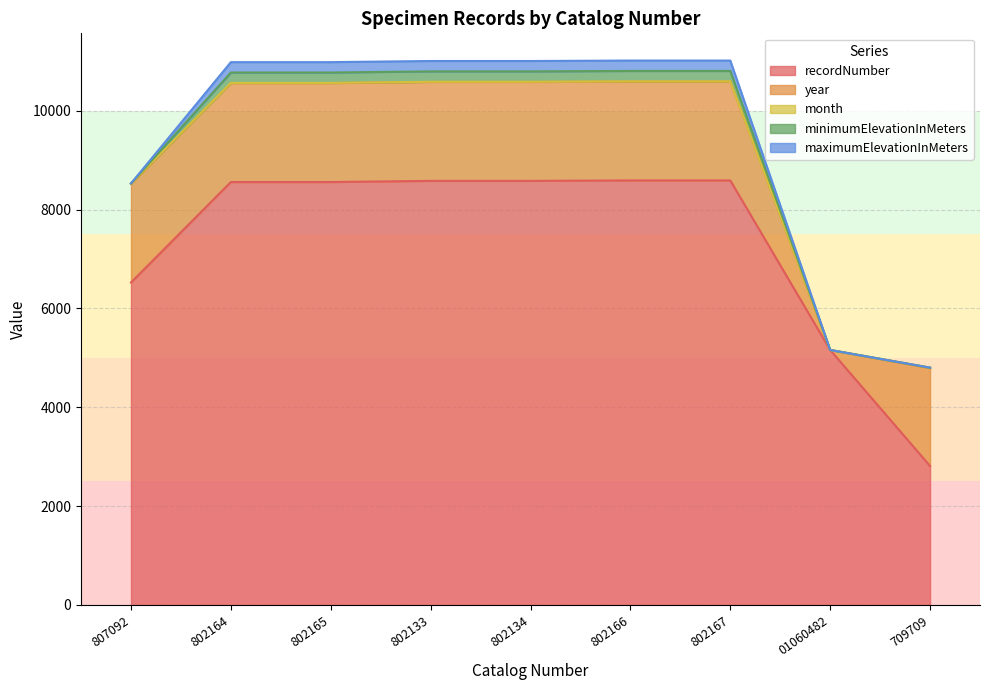

Reading left to right, list all the values displayed in this chart.

recordNumber: 807092=6525	802164=8559	802165=8559	802133=8582	802134=8582	802166=8591	802167=8591	01060482=5160	709709=2812
year: 807092=1996	802164=2002	802165=2002	802133=2002	802134=2002	802166=2002	802167=2002	01060482=0	709709=1980
month: 807092=9	802164=4	802165=4	802133=4	802134=4	802166=4	802167=4	01060482=0	709709=10
minimumElevationInMeters: 807092=0	802164=210	802165=210	802133=210	802134=210	802166=210	802167=210	01060482=0	709709=0
maximumElevationInMeters: 807092=0	802164=210	802165=210	802133=210	802134=210	802166=210	802167=210	01060482=0	709709=0